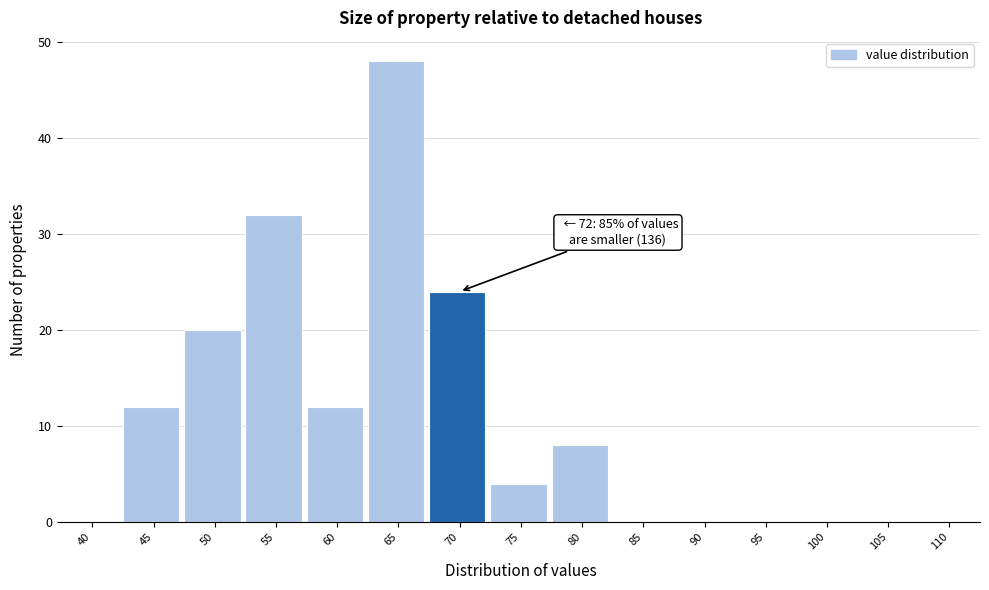

Reading left to right, extract all data points from this chart.

40=0	45=12	50=20	55=32	60=12	65=48	70=24	75=4	80=8	85=0	90=0	95=0	100=0	105=0	110=0